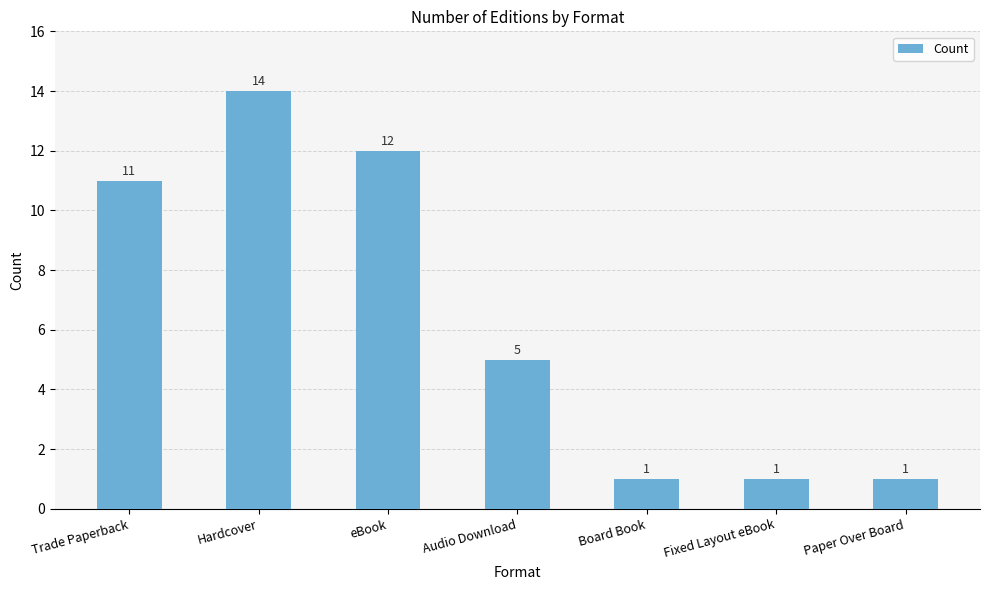

The chart shows a value of 1 at Paper Over Board. True or false?

True